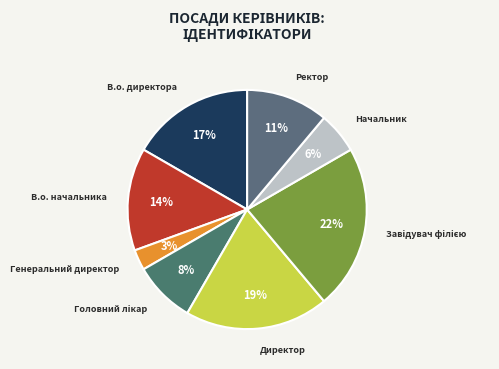

To the nearest percent, what is the difference between the largest and smallest slice percentages?

19%